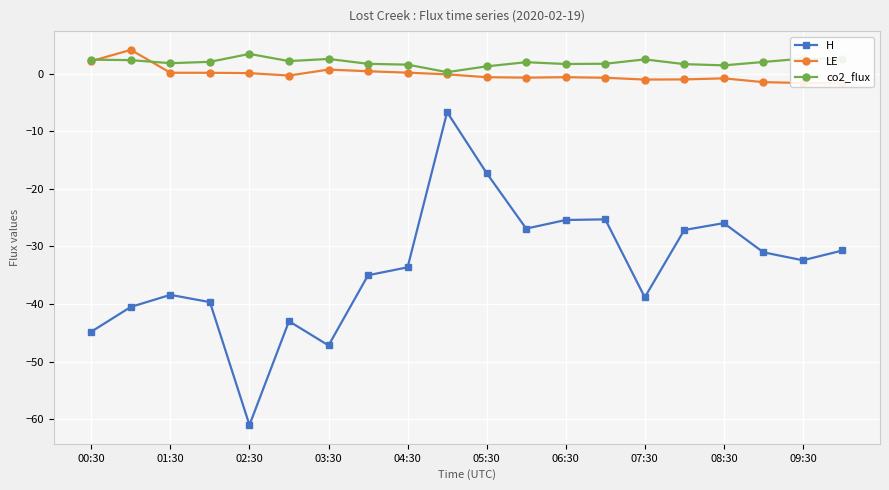

What is the lowest value of the H series?

-61.0